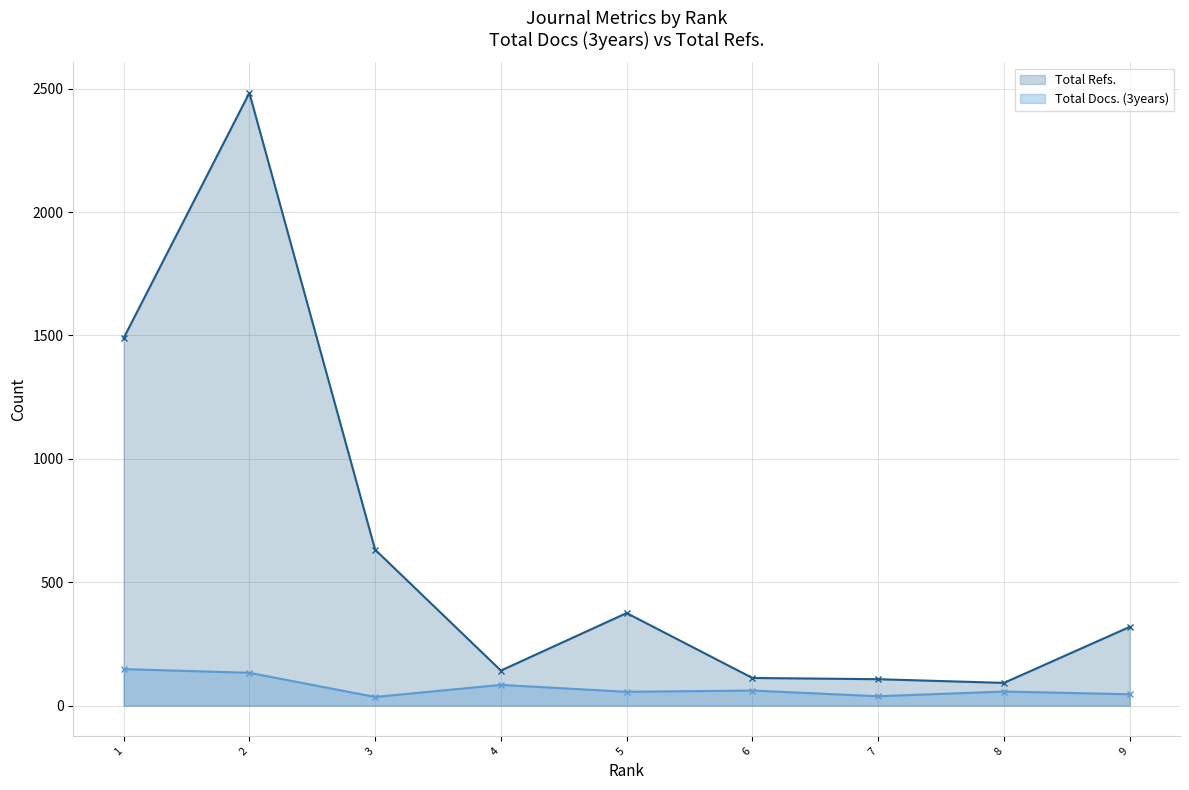

Reading left to right, what are all the values shown in this chart?

Total Docs. (3years): 1=148	2=133	3=35	4=84	5=56	6=61	7=38	8=57	9=46
Total Refs.: 1=1489	2=2483	3=632	4=142	5=375	6=112	7=107	8=92	9=319